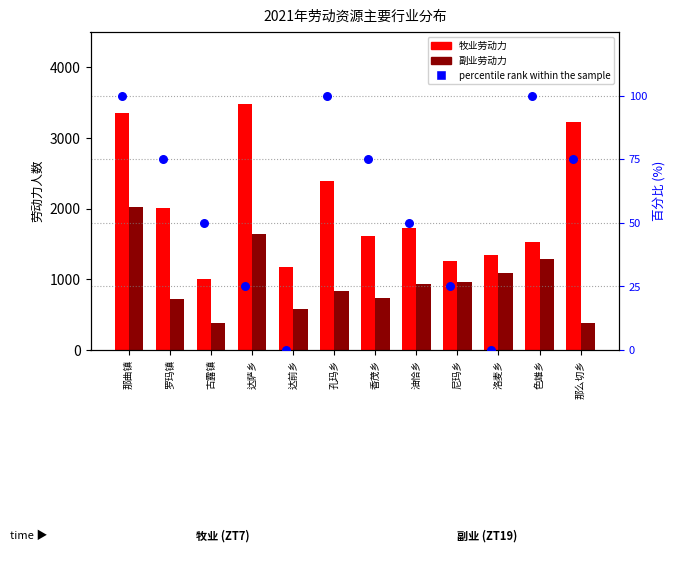

Which series contains the highest Y value?

牧业劳动力